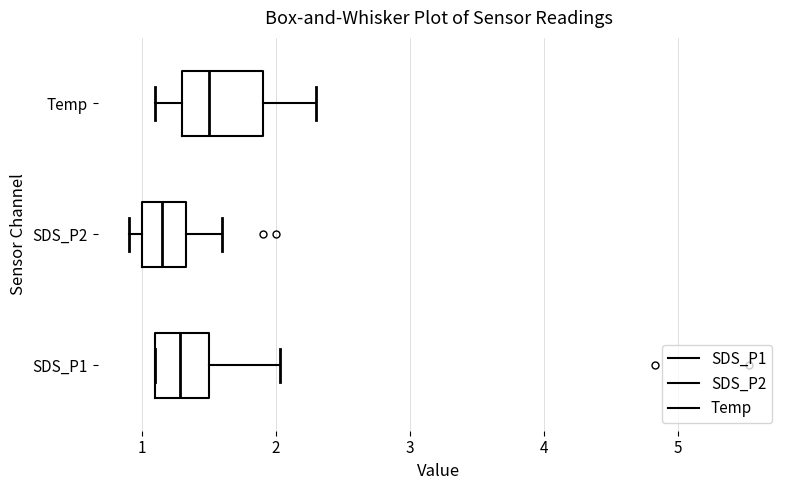

Reading bottom to top, transcribe this box plot: for each box, give where its median line is, the range the box spans, and where its two whiskers end, as read against the x-axis. The values are not printed on the chart, so give them approximately, as read against the axis.

SDS_P1: median 1.3, box 1.1 to 1.5, whiskers 1.1 to 2.0
SDS_P2: median 1.2, box 1.0 to 1.3, whiskers 0.9 to 1.6
Temp: median 1.5, box 1.3 to 1.9, whiskers 1.1 to 2.3